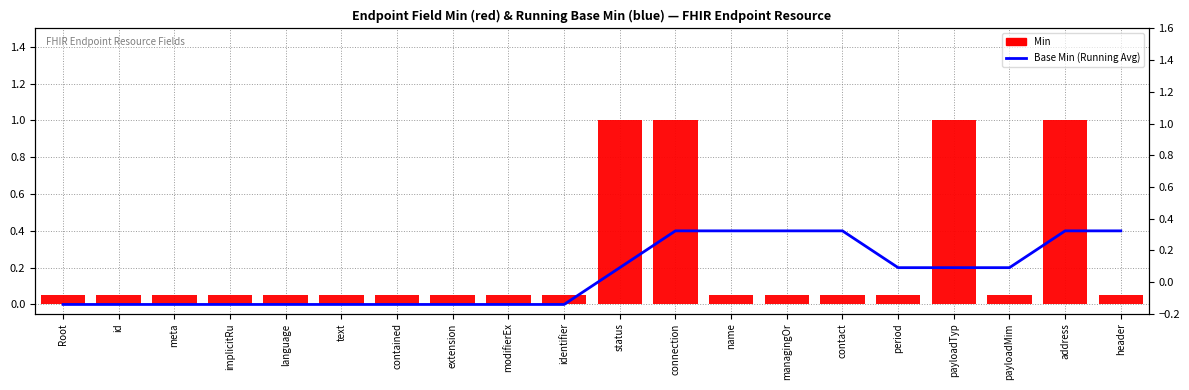

Reading left to right, what are all the values shown in this chart?

Base Min (Running Avg): Root=0.0	id=0.0	meta=0.0	implicitRu=0.0	language=0.0	text=0.0	contained=0.0	extension=0.0	modifierEx=0.0	identifier=0.0	status=0.2	connection=0.4	name=0.4	managingOr=0.4	contact=0.4	period=0.2	payloadTyp=0.2	payloadMim=0.2	address=0.4	header=0.4
Min: Root=0.0	id=0.0	meta=0.0	implicitRu=0.0	language=0.0	text=0.0	contained=0.0	extension=0.0	modifierEx=0.0	identifier=0.0	status=1.0	connection=1.0	name=0.0	managingOr=0.0	contact=0.0	period=0.0	payloadTyp=1.0	payloadMim=0.0	address=1.0	header=0.0